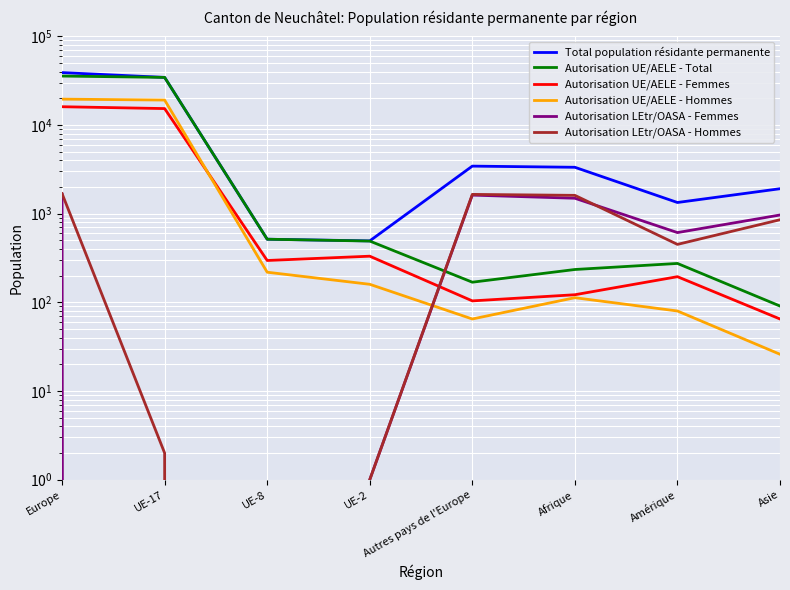

At which category does Autorisation UE/AELE - Hommes reach its first local peak?

Afrique